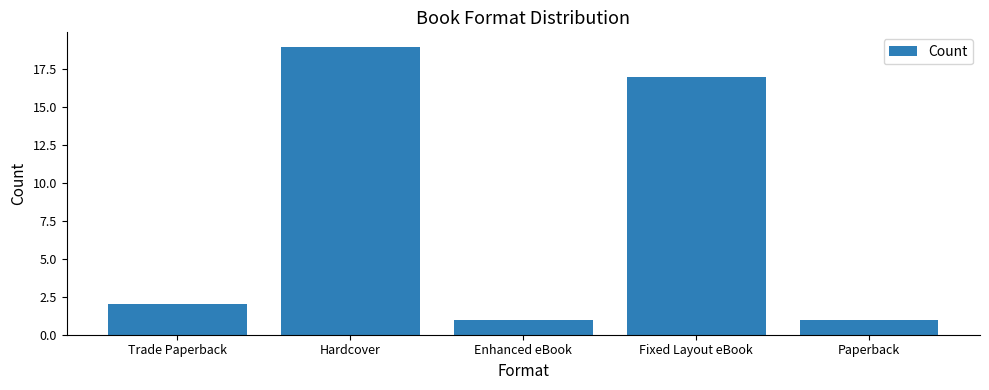

What is the sum of all values?

40